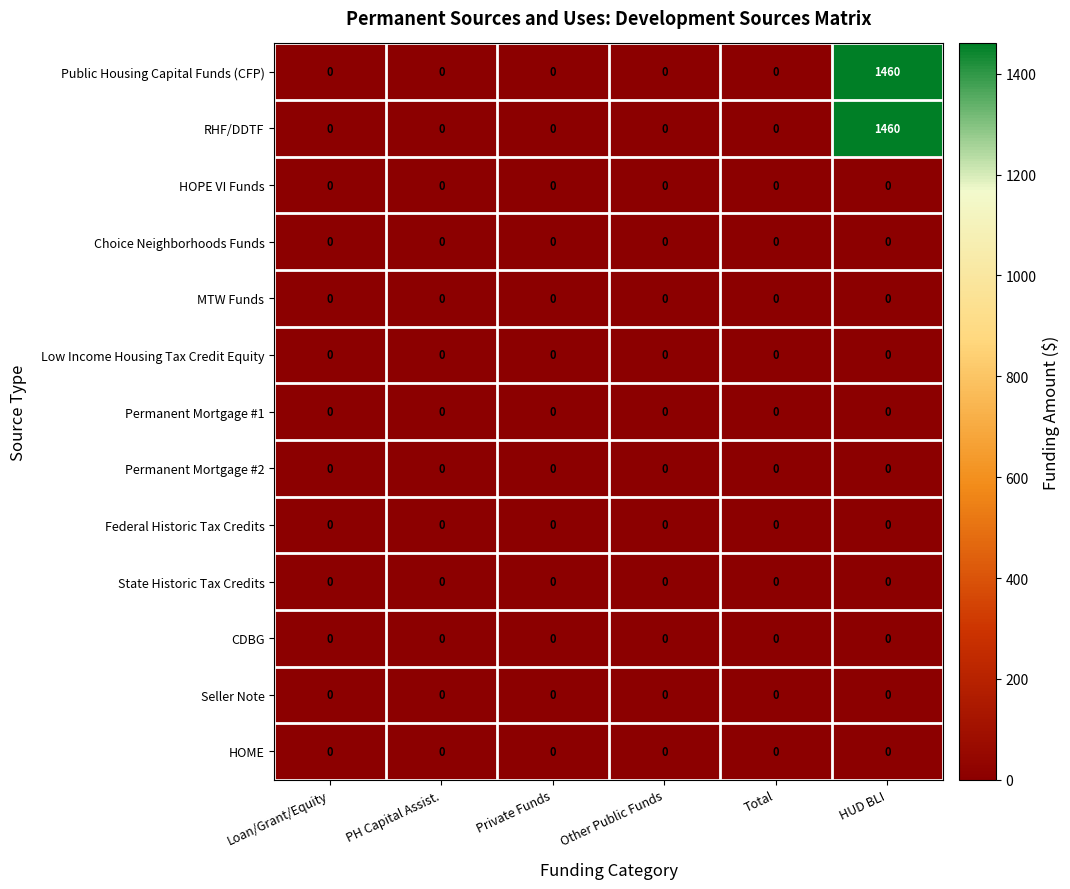

What is the maximum value shown in the chart?

1460